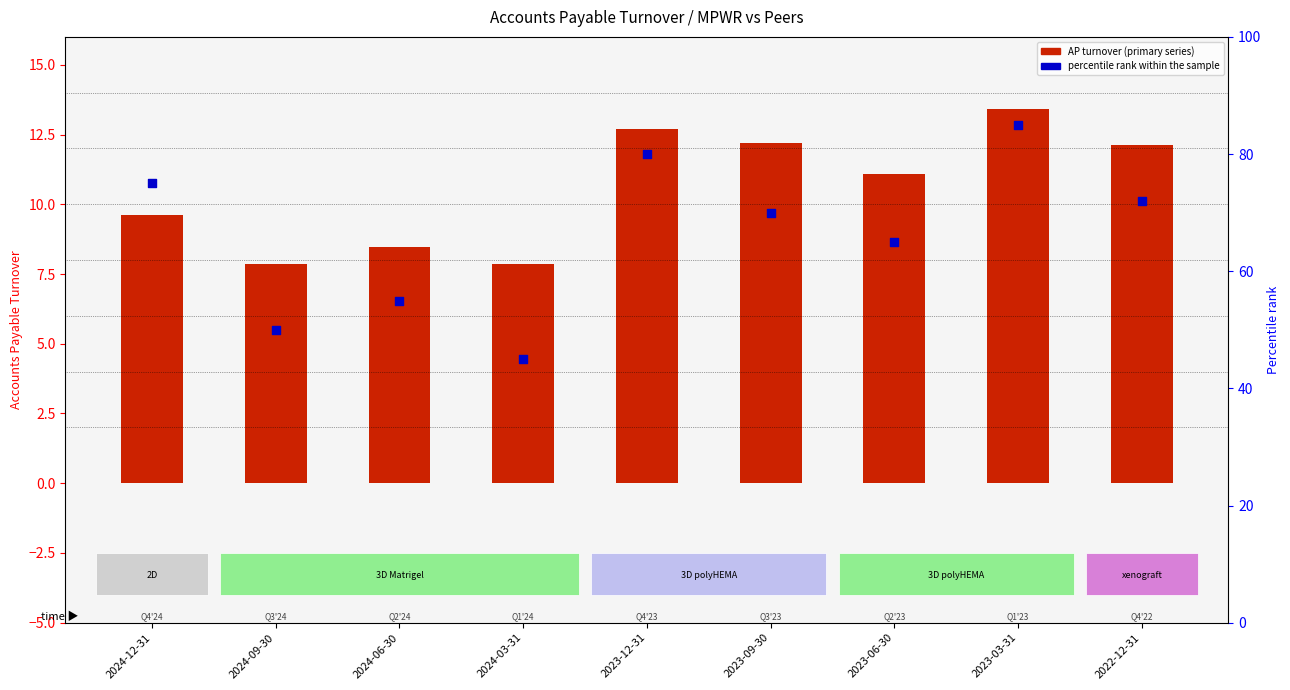

What is the total value across all series at 2022-12-31?

84.1